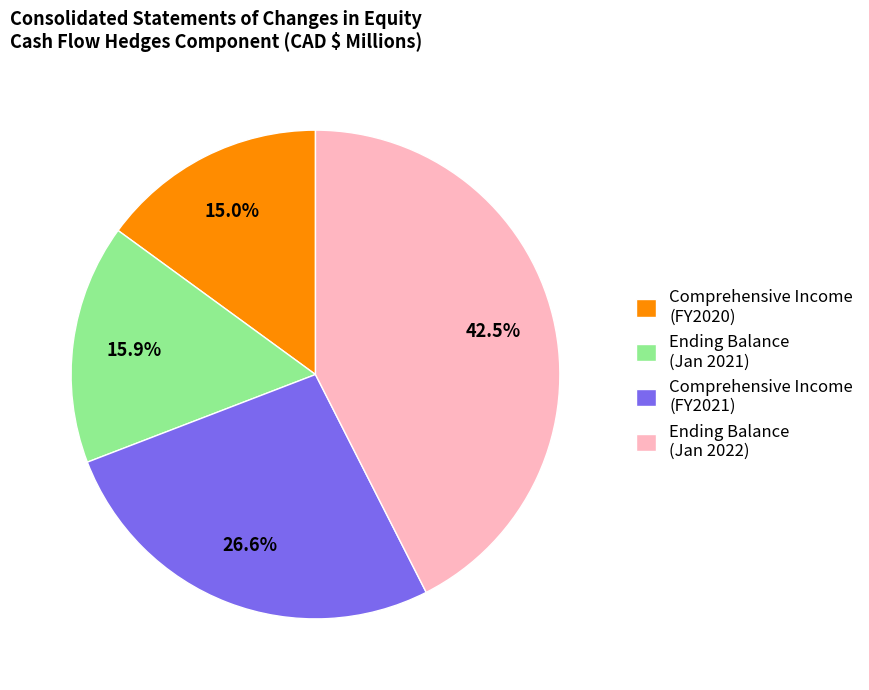

Count the number of slices in the pie.

4